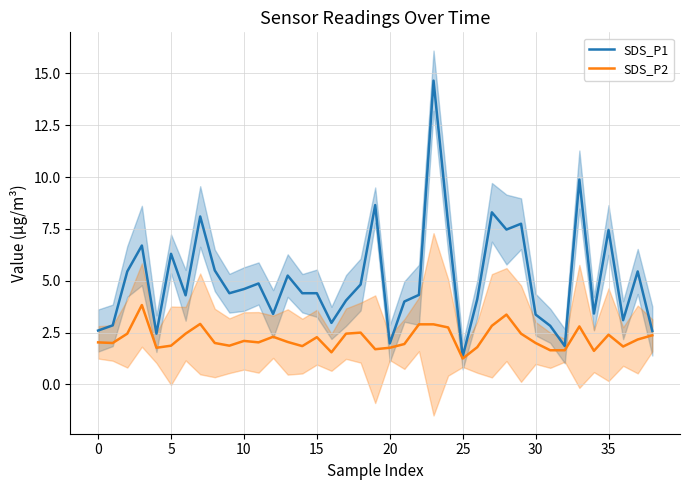

True or false: SDS_P2 has a value of 1.8 at 20.

True